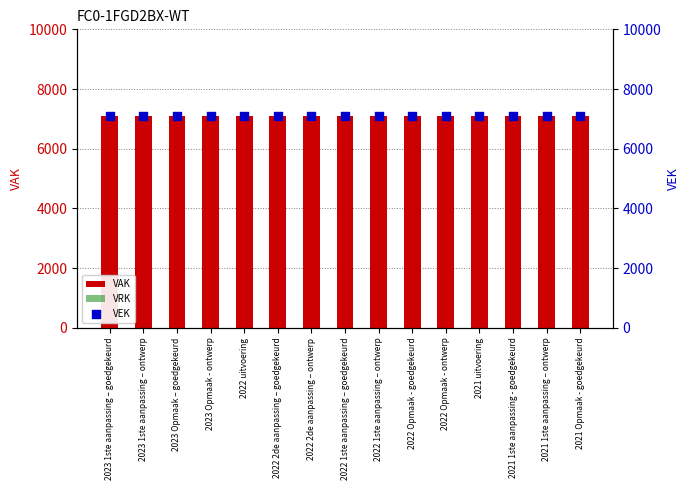

Which series has the largest total across all categories?

VAK